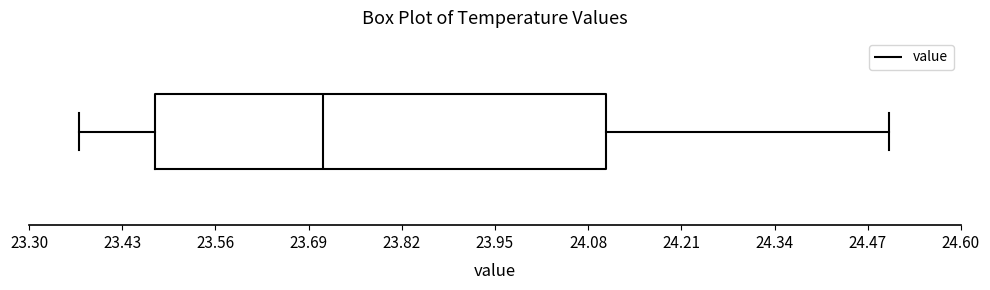

Read this box plot against the x-axis: the position of the median line, the range covered by the box, and the ends of both whiskers. The values are not printed on the chart, so give them approximately, as read against the axis.

median 23.72, box 23.48 to 24.10, whiskers 23.38 to 24.50